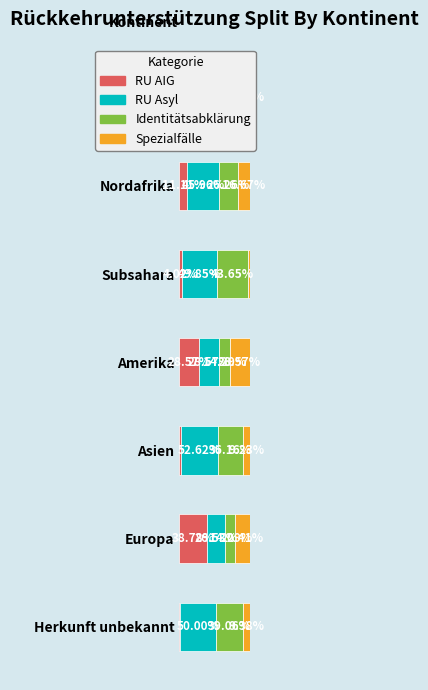

Where is RU AIG nearest to the value 20?

Amerika